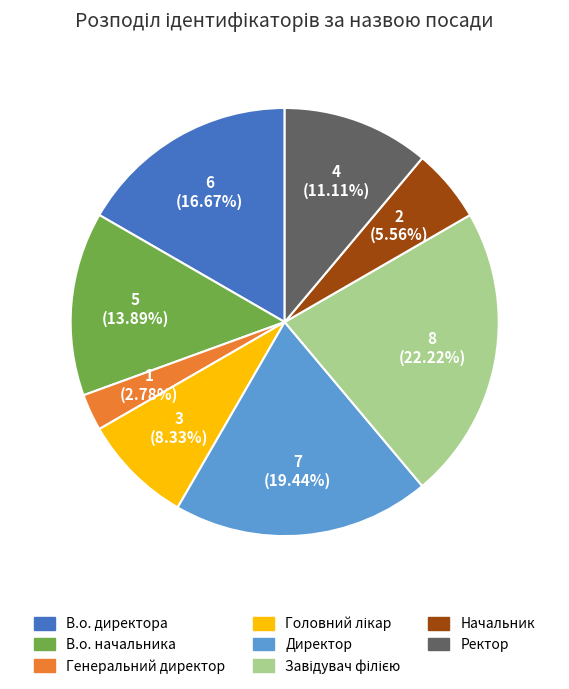

What is the ratio of the value at В.о. директора to the value at Генеральний директор?

6.0